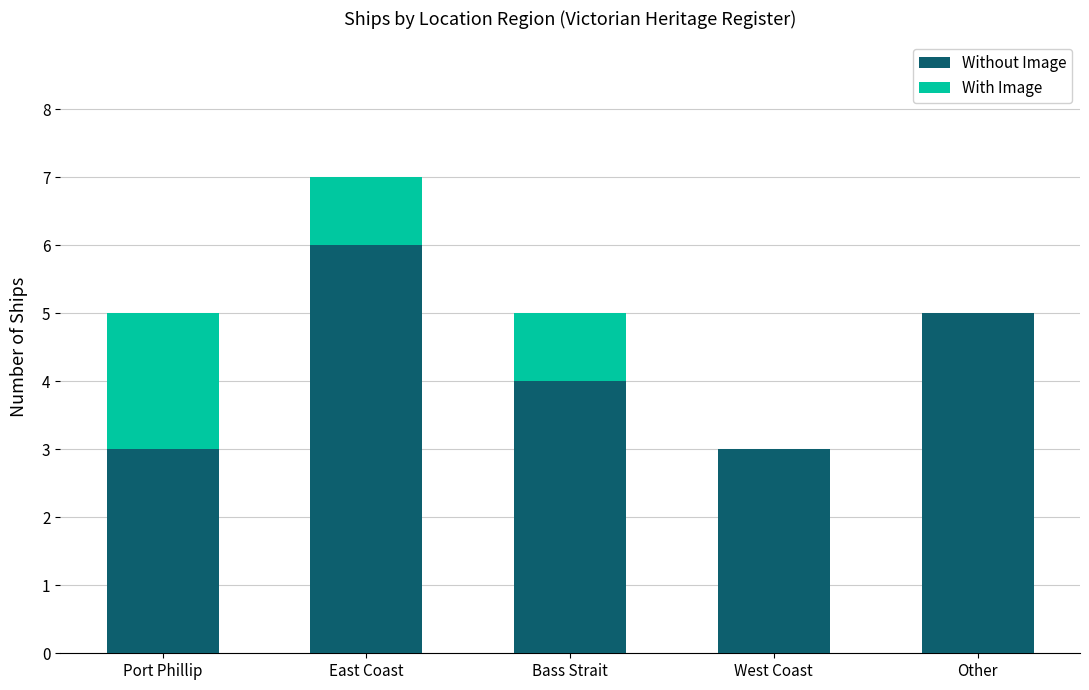

Reading left to right, what are the values for Without Image?

Port Phillip=3	East Coast=6	Bass Strait=4	West Coast=3	Other=5